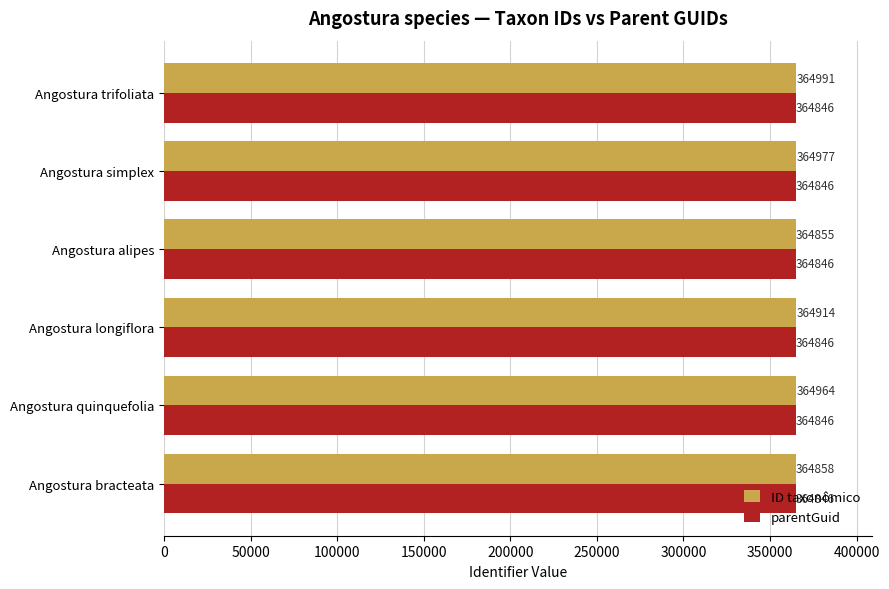

What is the approximate value of parentGuid at Angostura alipes?

364846